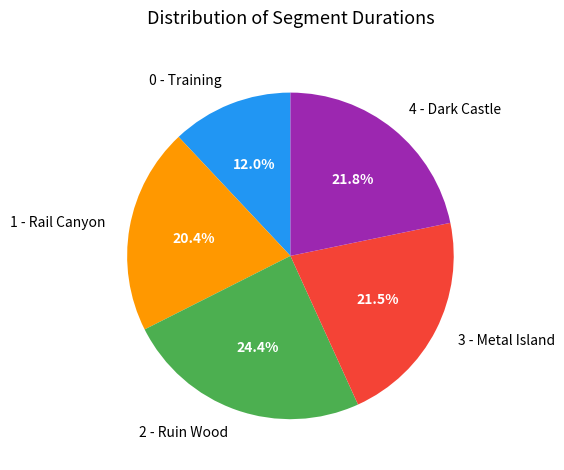

Does any single category account for the majority?

No